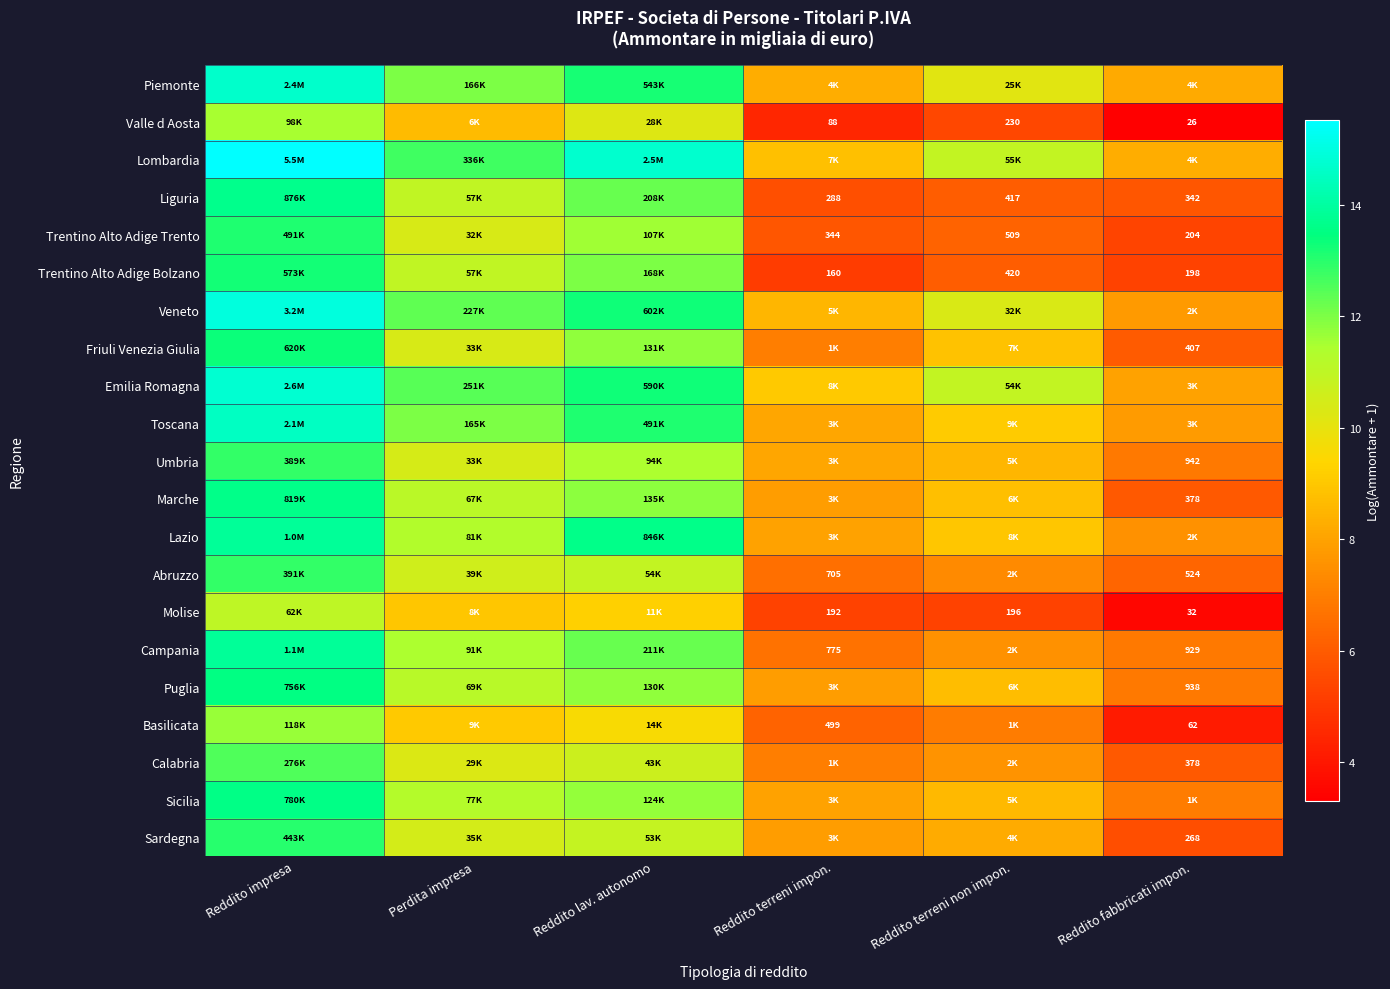

True or false: Sicilia has a value of 13.6 at Reddito impresa.

True